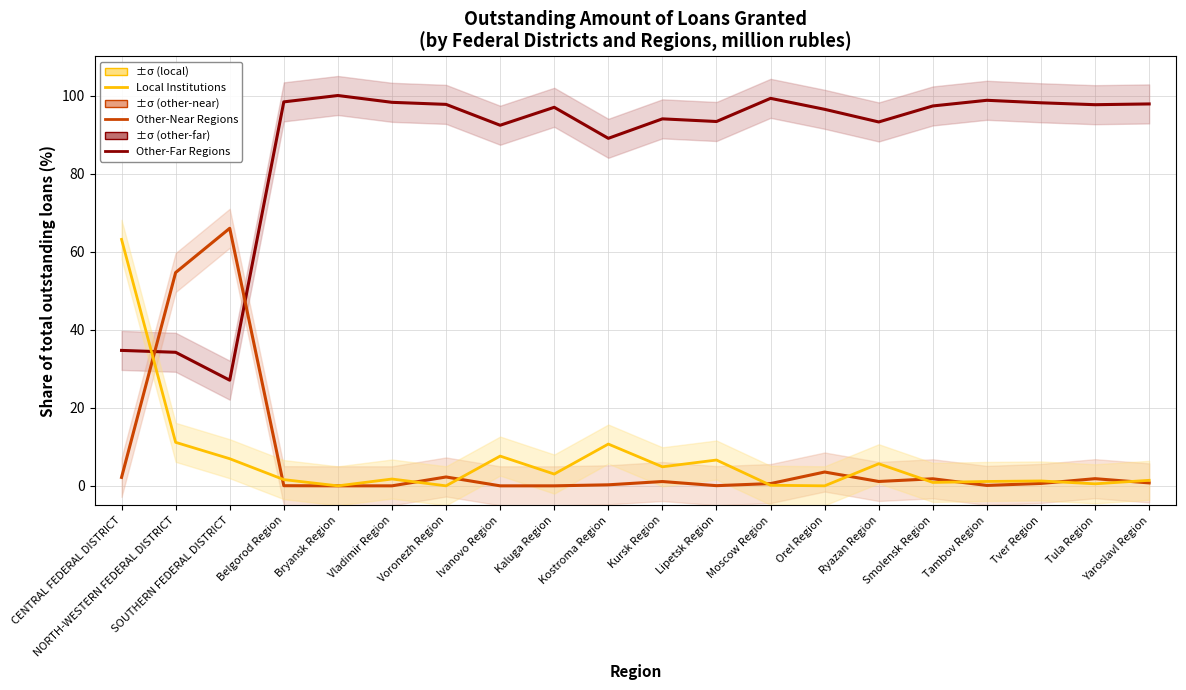

The value of Other-Near Regions at NORTH-WESTERN FEDERAL DISTRICT is 30.7. True or false?

False